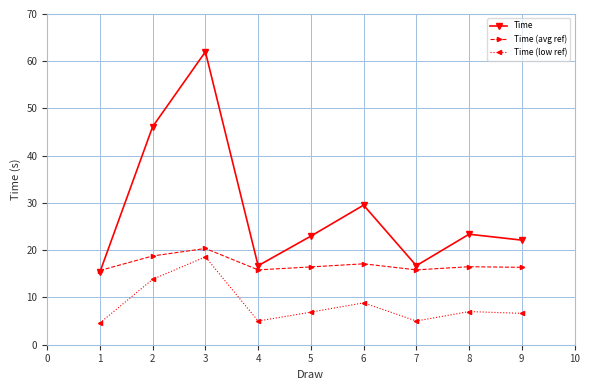

Which series has the largest range (max minus min)?

Time